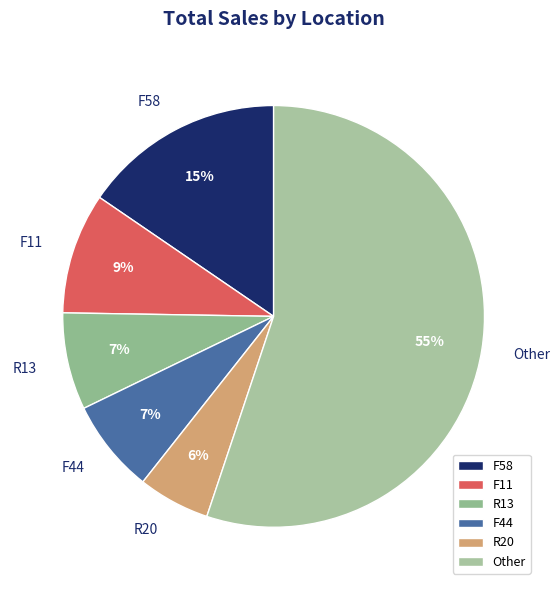

To the nearest percent, what is the average slice percentage?

17%